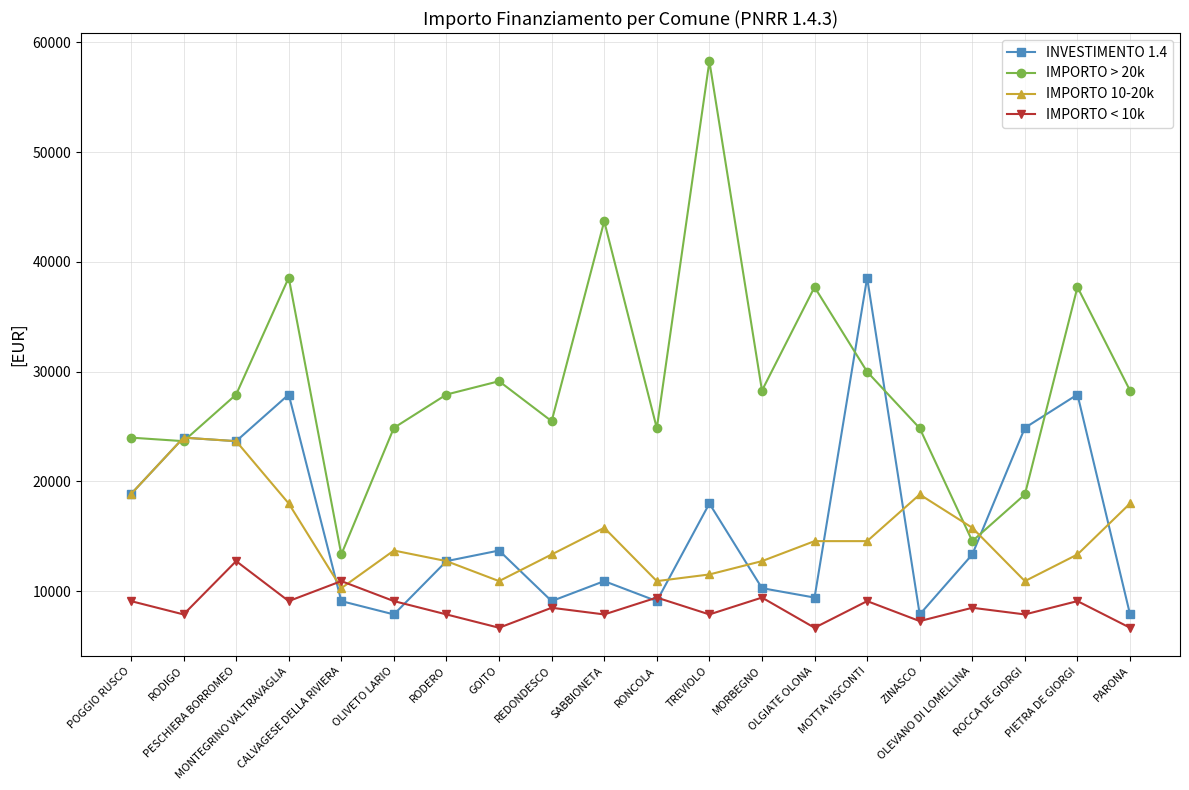

What is the highest value of the INVESTIMENTO 1.4 series?

38565